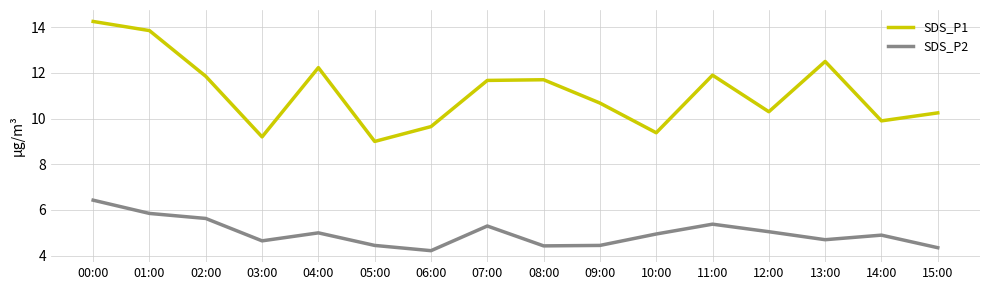

Which label corresponds to the largest value in the chart?

00:00